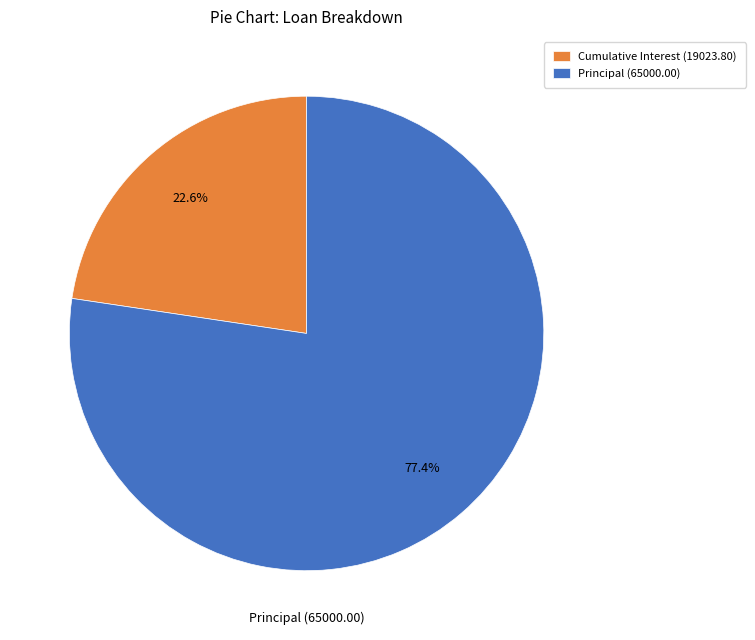

How many segments does this pie chart have?

2